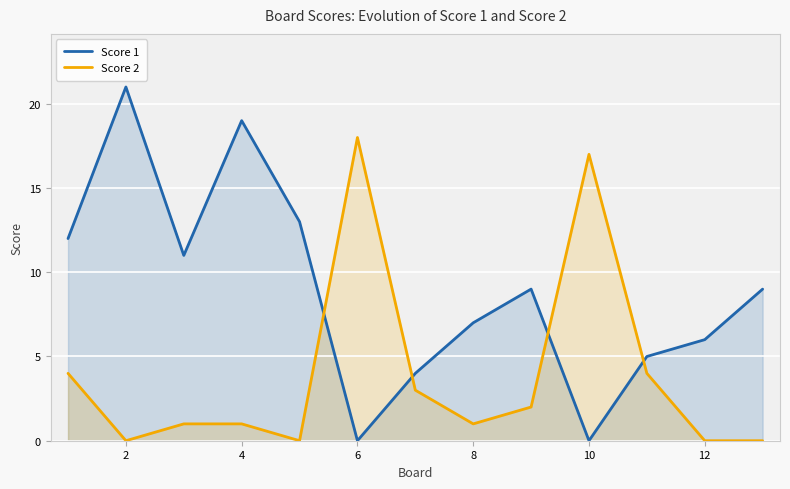

The Score 1 series shows 14 at 12. True or false?

False